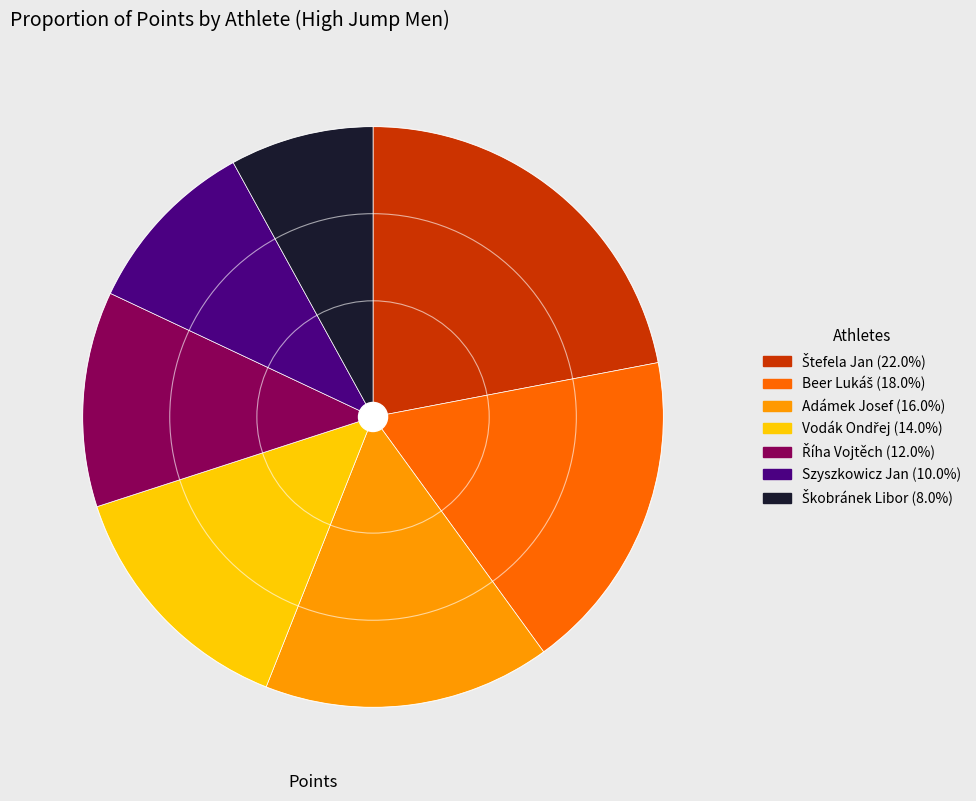

Do Adámek Josef and Szyszkowicz Jan together represent more than half of the pie?

No